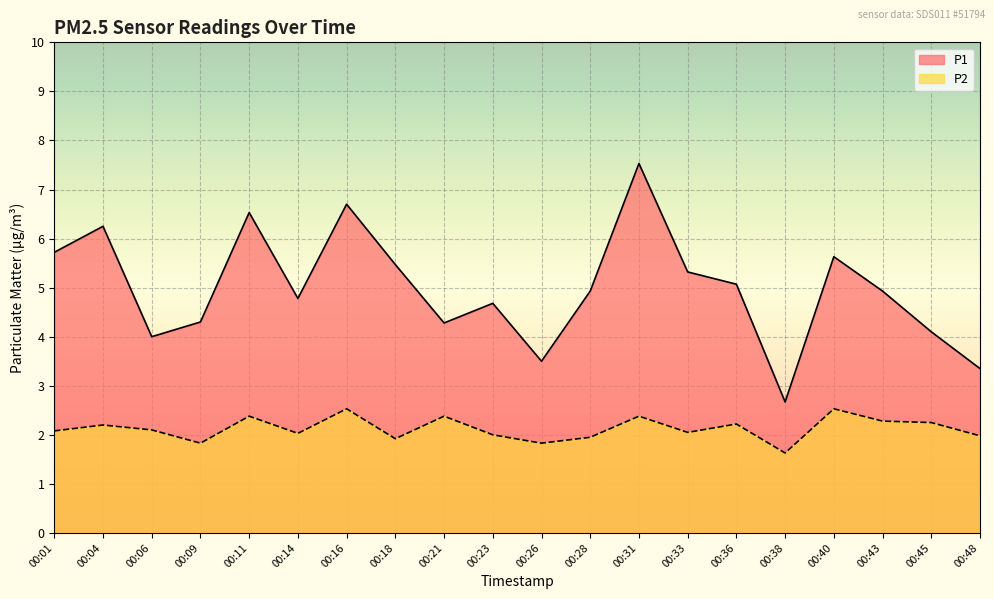

What is the minimum value for P1?

2.7